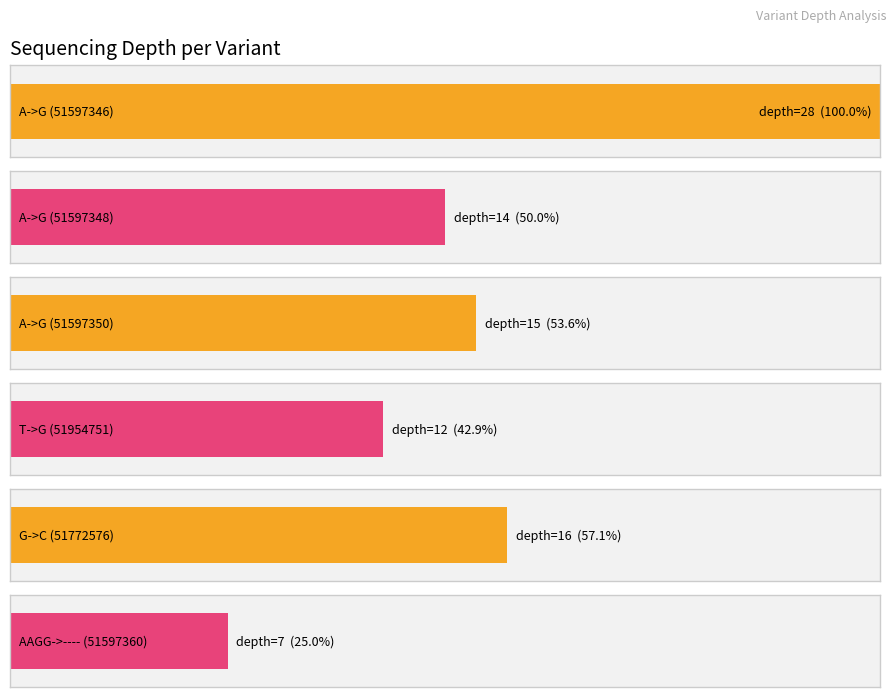

Which label corresponds to the largest value in the chart?

A->G (51597346)